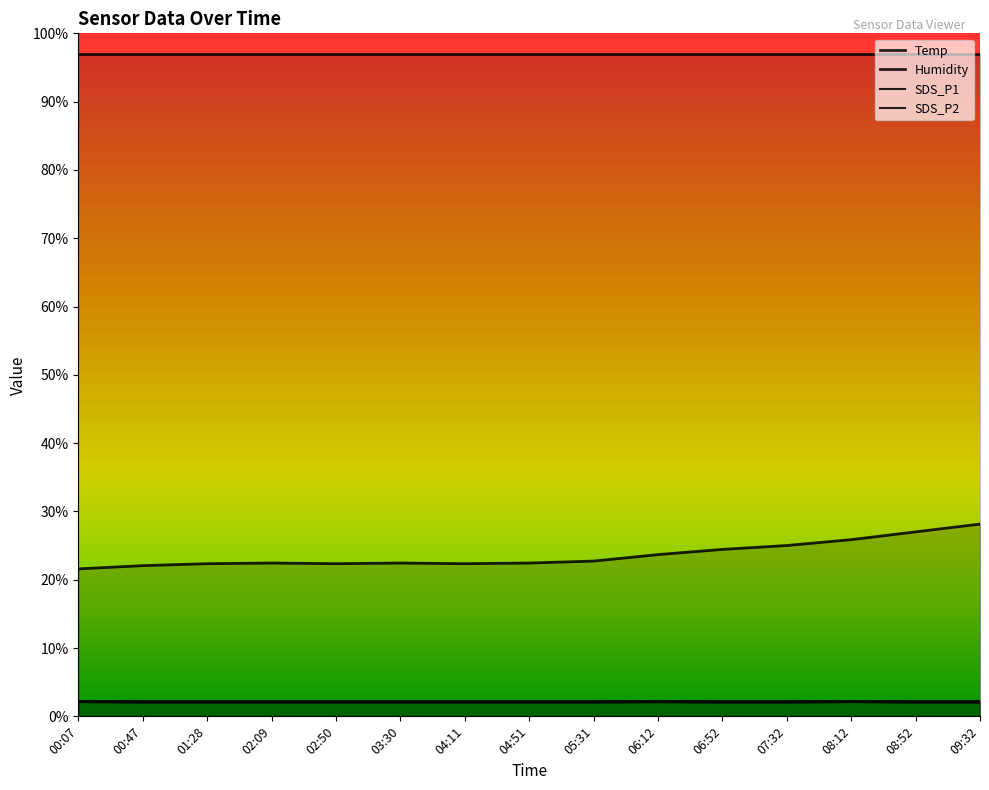

Is the value of SDS_P2 at 02:50 greater than the value of Temp at 04:11?

No